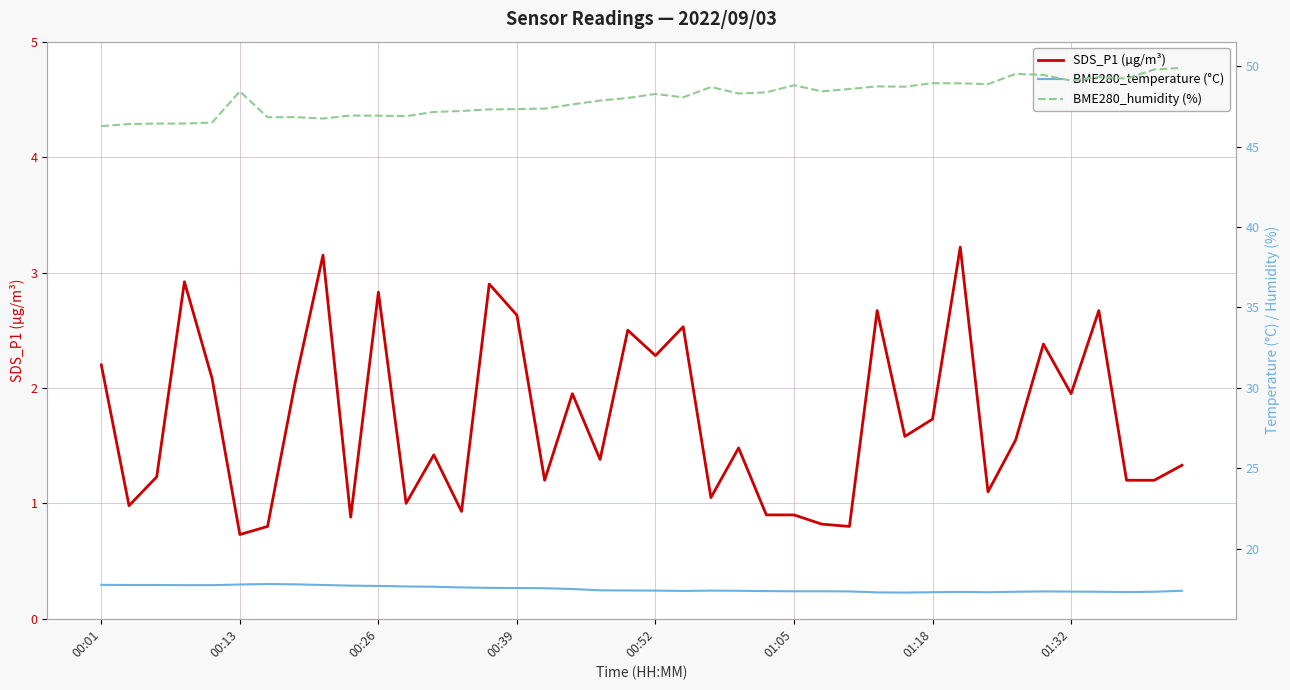

True or false: BME280_temperature (°C) has more than 1 interior local peaks.

True